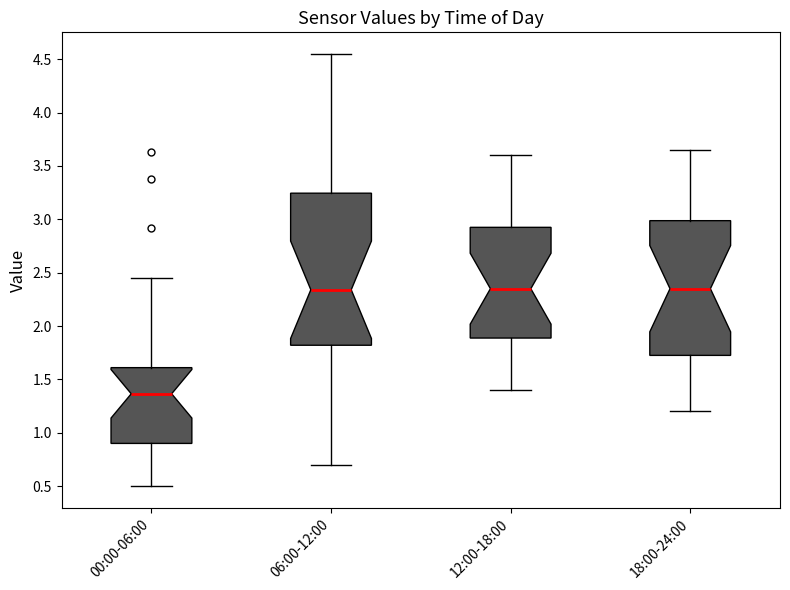

Reading left to right, transcribe this box plot: for each box, give where its median line is, the range the box spans, and where its two whiskers end, as read against the y-axis. The values are not printed on the chart, so give them approximately, as read against the axis.

00:00-06:00: median 1.35, box 0.90 to 1.60, whiskers 0.50 to 2.45
06:00-12:00: median 2.35, box 1.80 to 3.25, whiskers 0.70 to 4.55
12:00-18:00: median 2.35, box 1.90 to 2.95, whiskers 1.40 to 3.60
18:00-24:00: median 2.35, box 1.75 to 3.00, whiskers 1.20 to 3.65